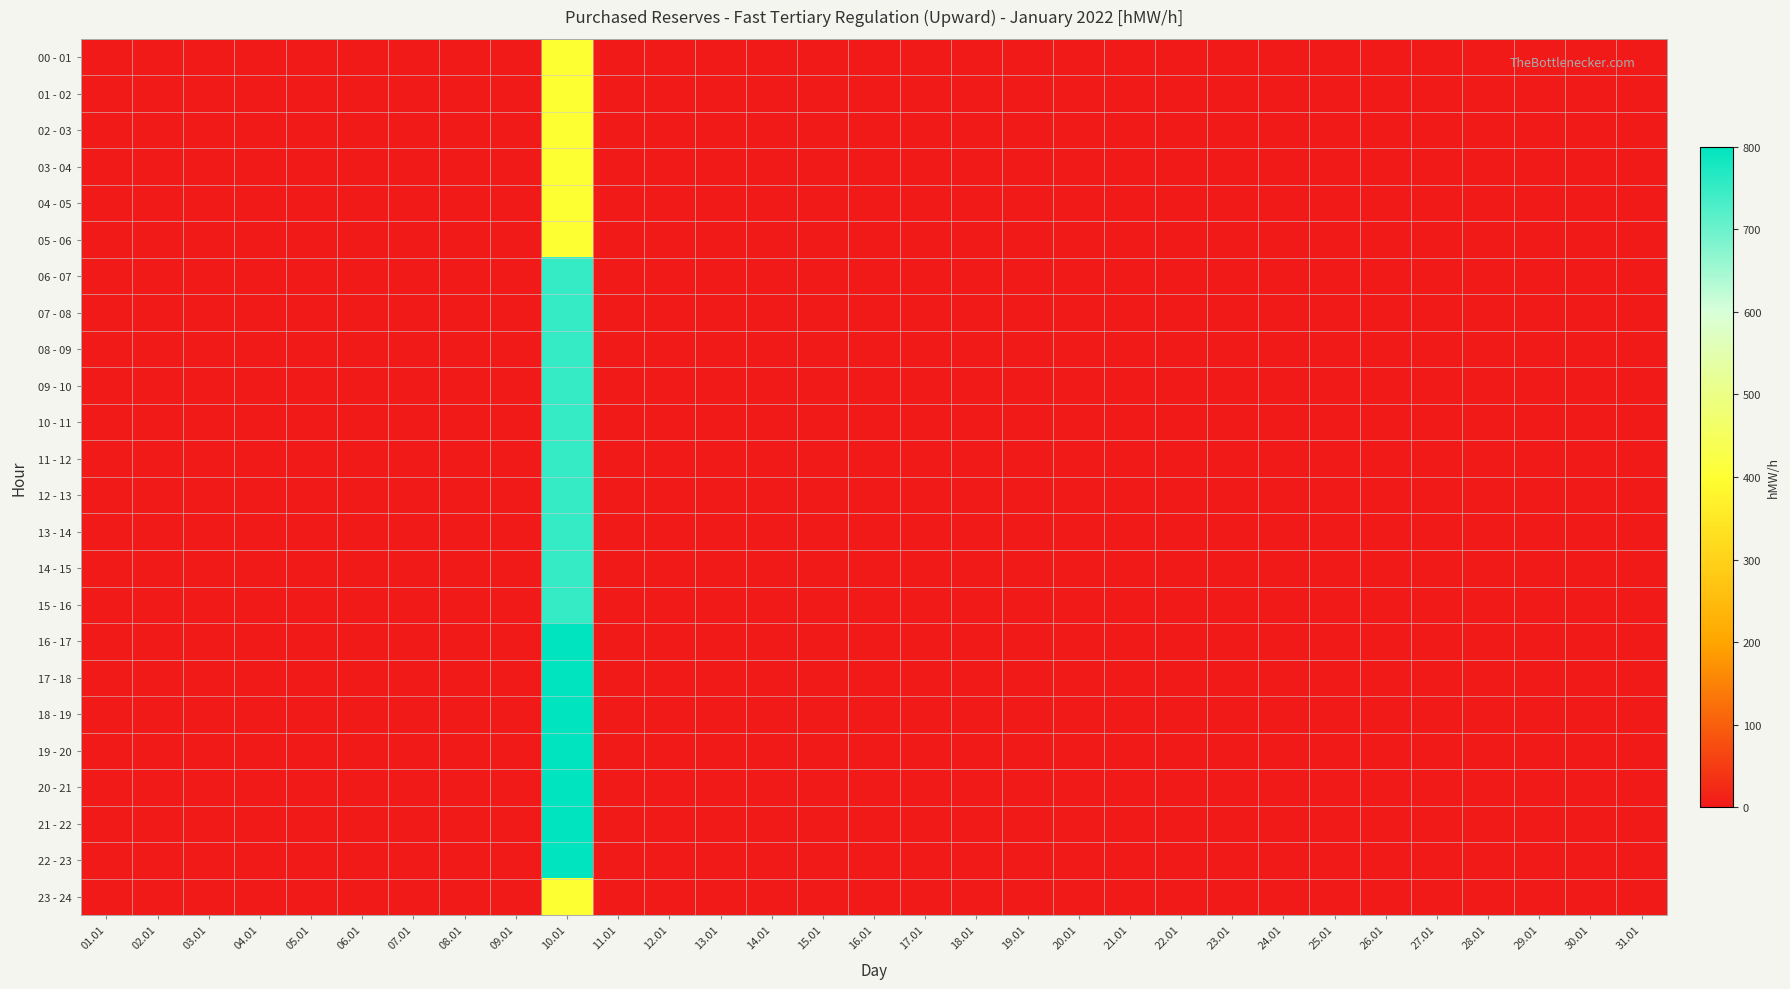

Between 09.01 and 05.01, which is larger?

09.01